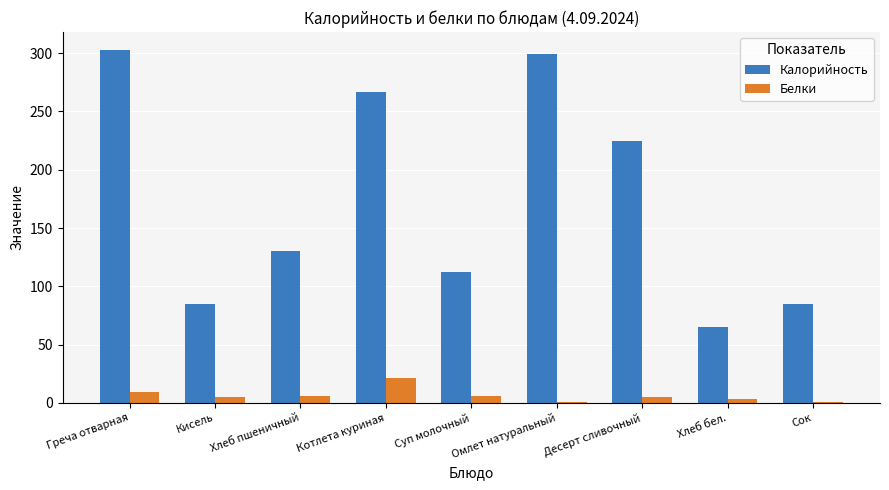

True or false: Белки has a value of 21 at Котлета куриная.

True